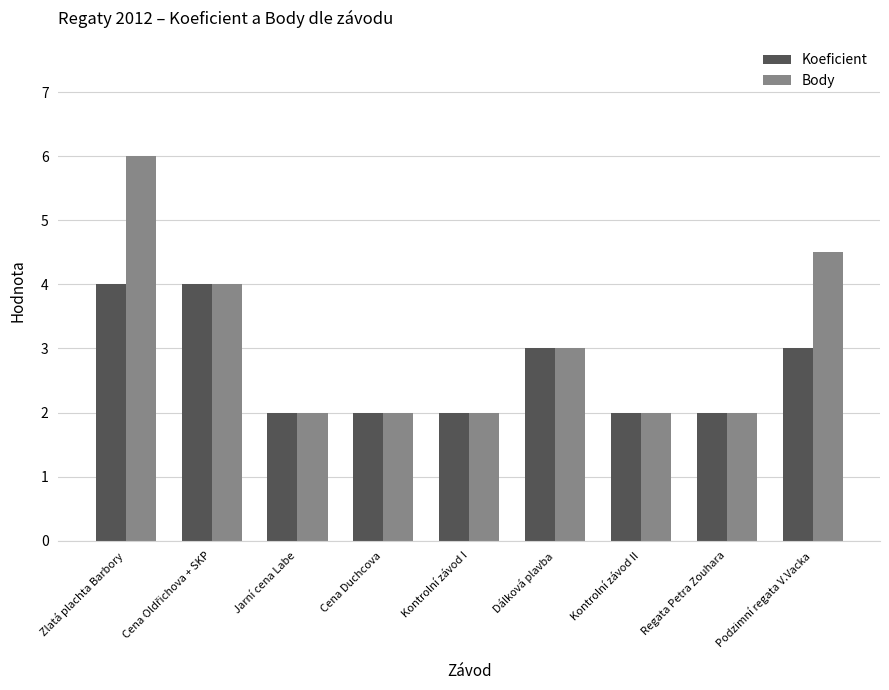

At which category is the sum across all series the highest?

Zlatá plachta Barbory